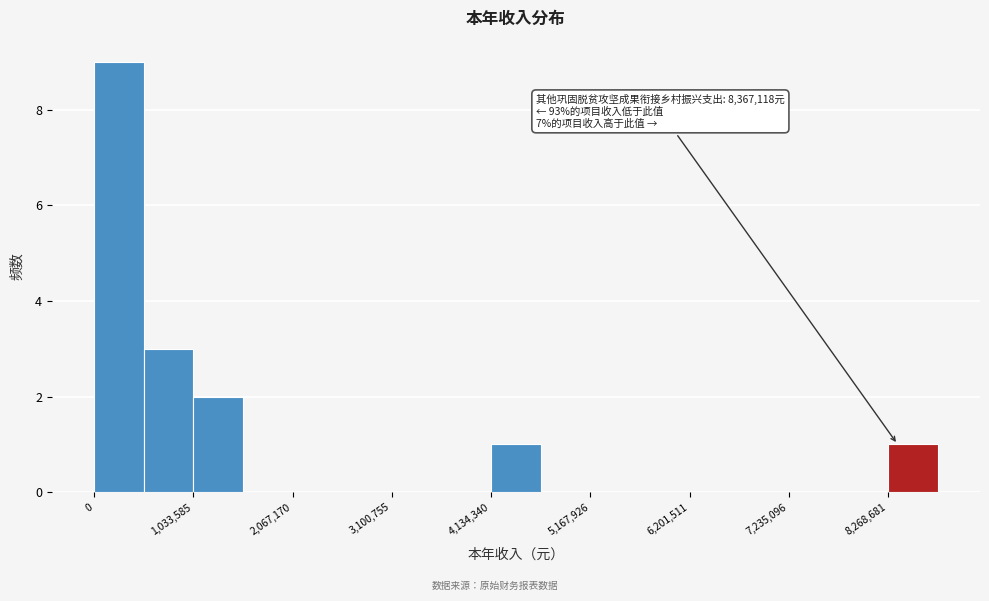

Read against the x-axis, roughly where is the centre of the tallest bar?

200000